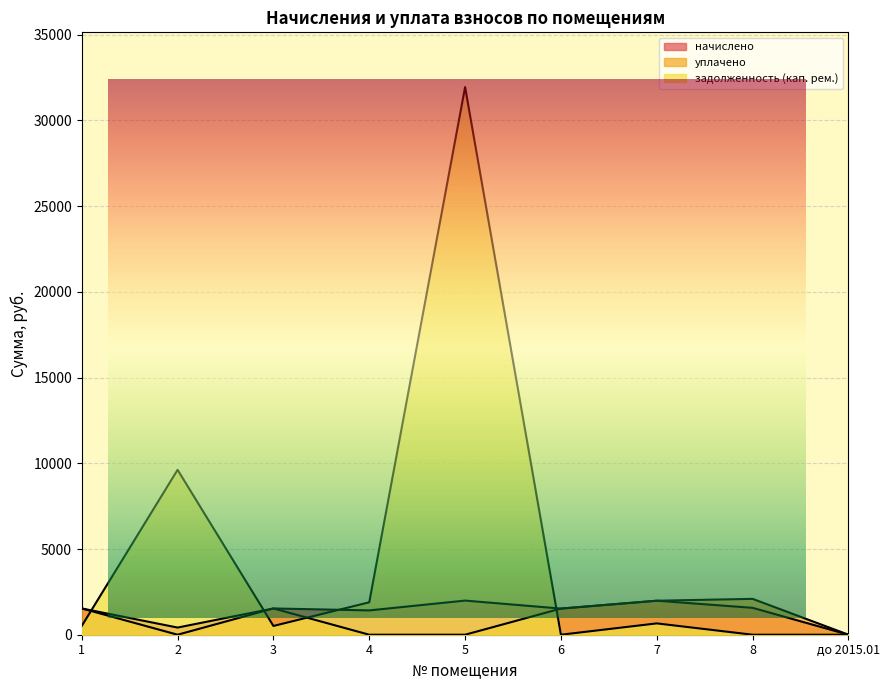

What is the label of the 4th point from the left?

4